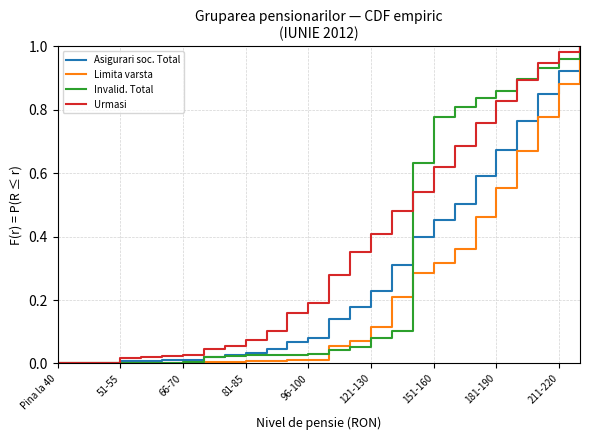

List the series in order of their overall mean, highest first.

Urmasi, Invalid. Total, Asigurari soc. Total, Limita varsta